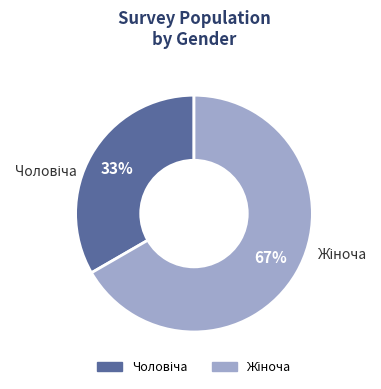

To the nearest percent, what is the average slice percentage?

50%